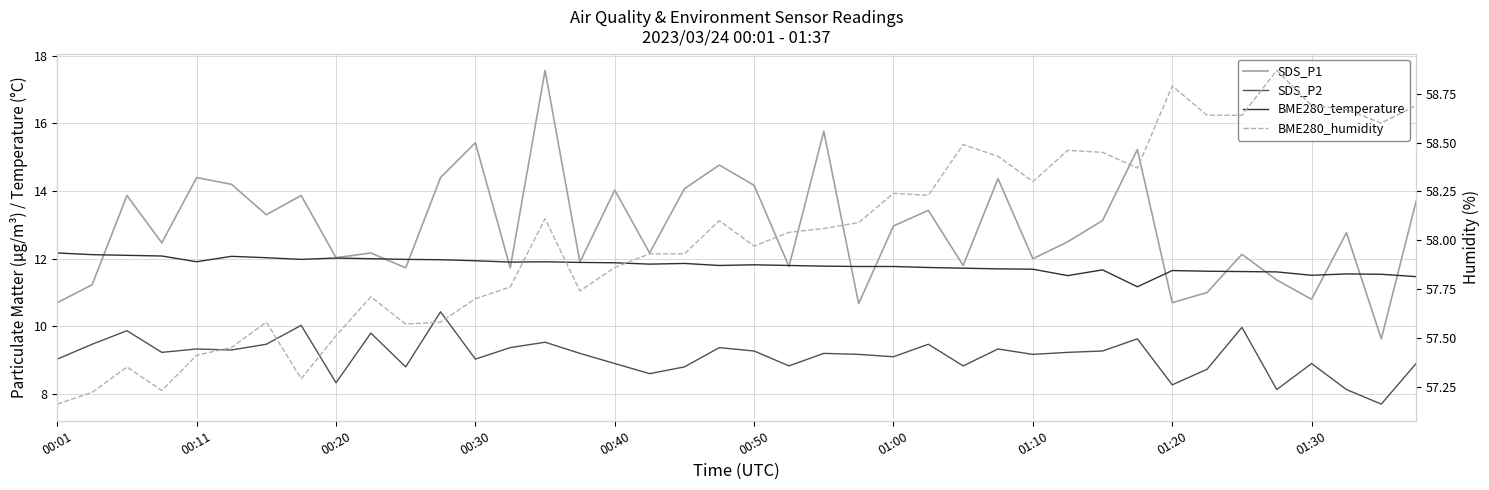

What is the value of the SDS_P2 point at the 6th from the left?

9.3